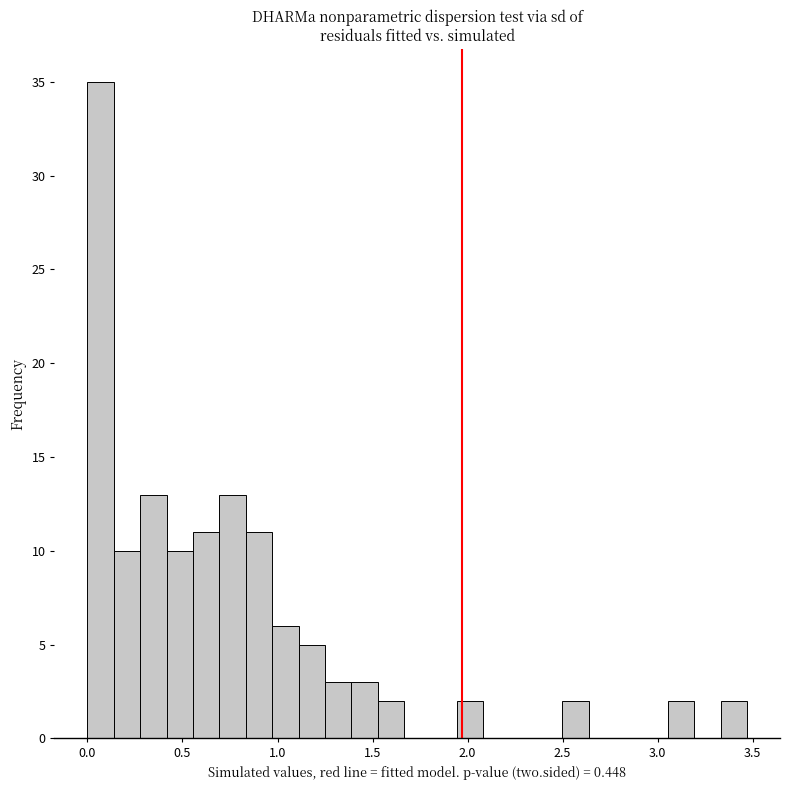

Read against the x-axis, roughly where is the centre of the tallest bar?

0.05